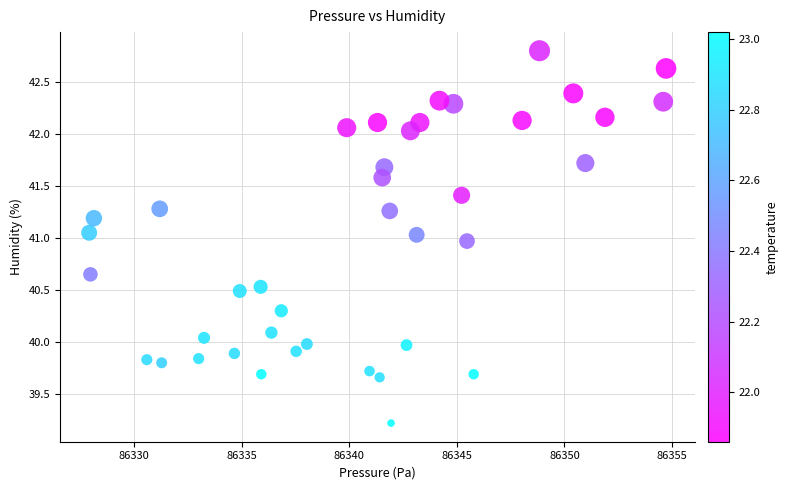

What is the range of X values (max minus min)?

26.8